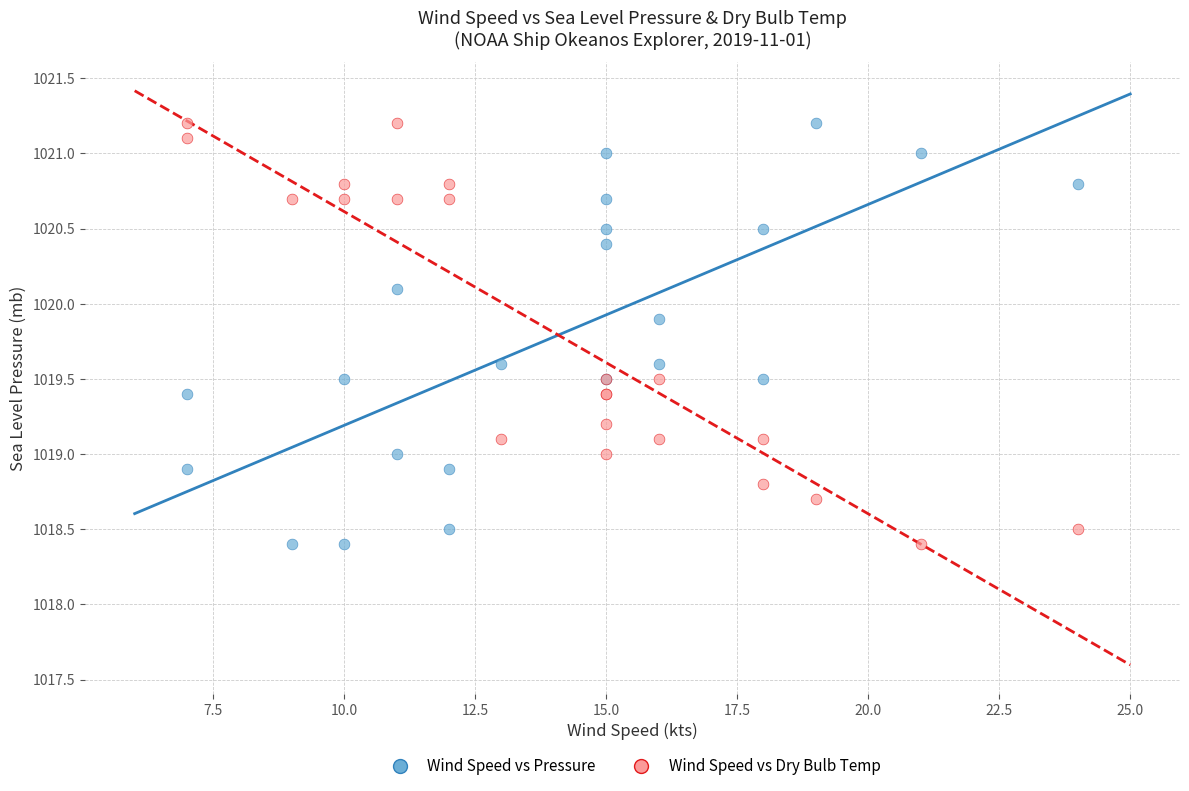

What is the X range (max minus min) for the scatter plot?

17.0